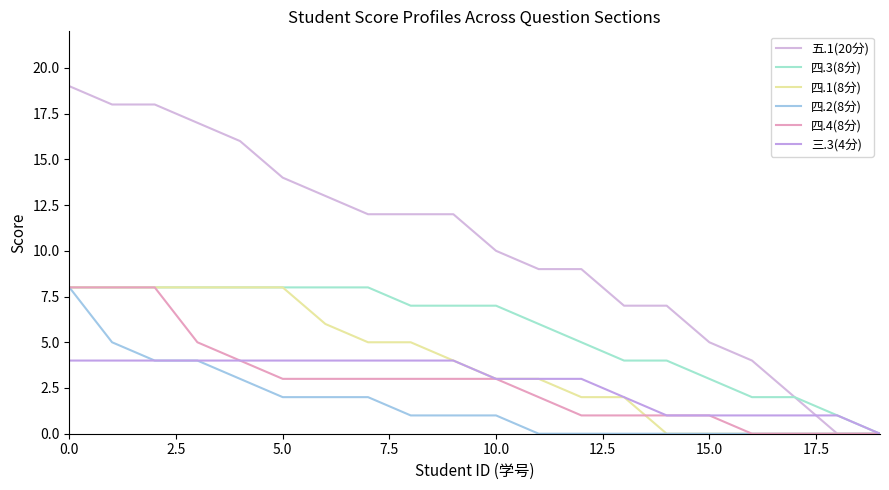

True or false: 四.3(8分) and 三.3(4分) cross at least once.

False